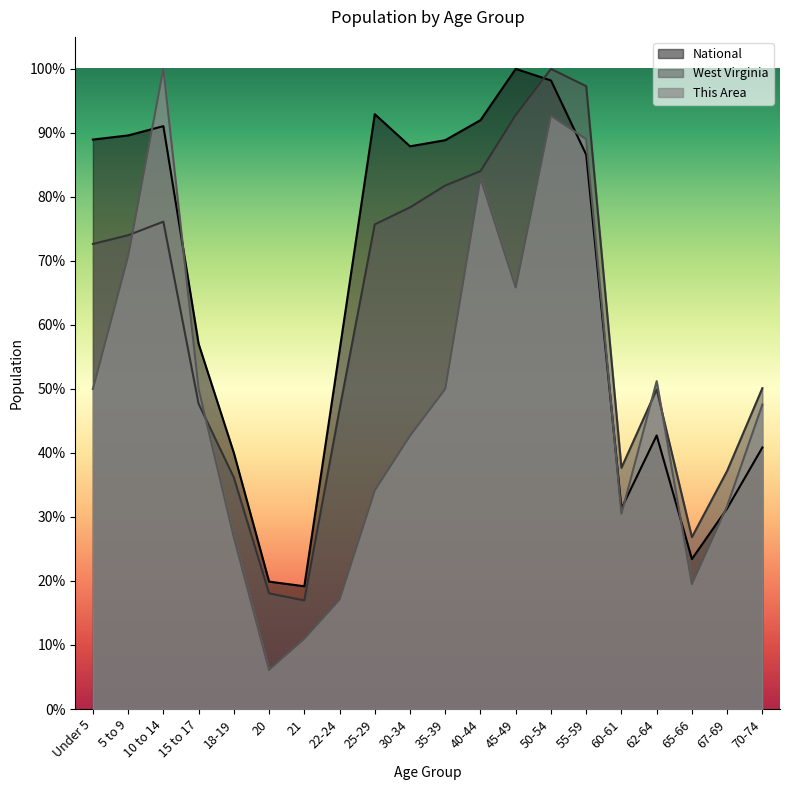

Which series has the widest spread of values?

This Area